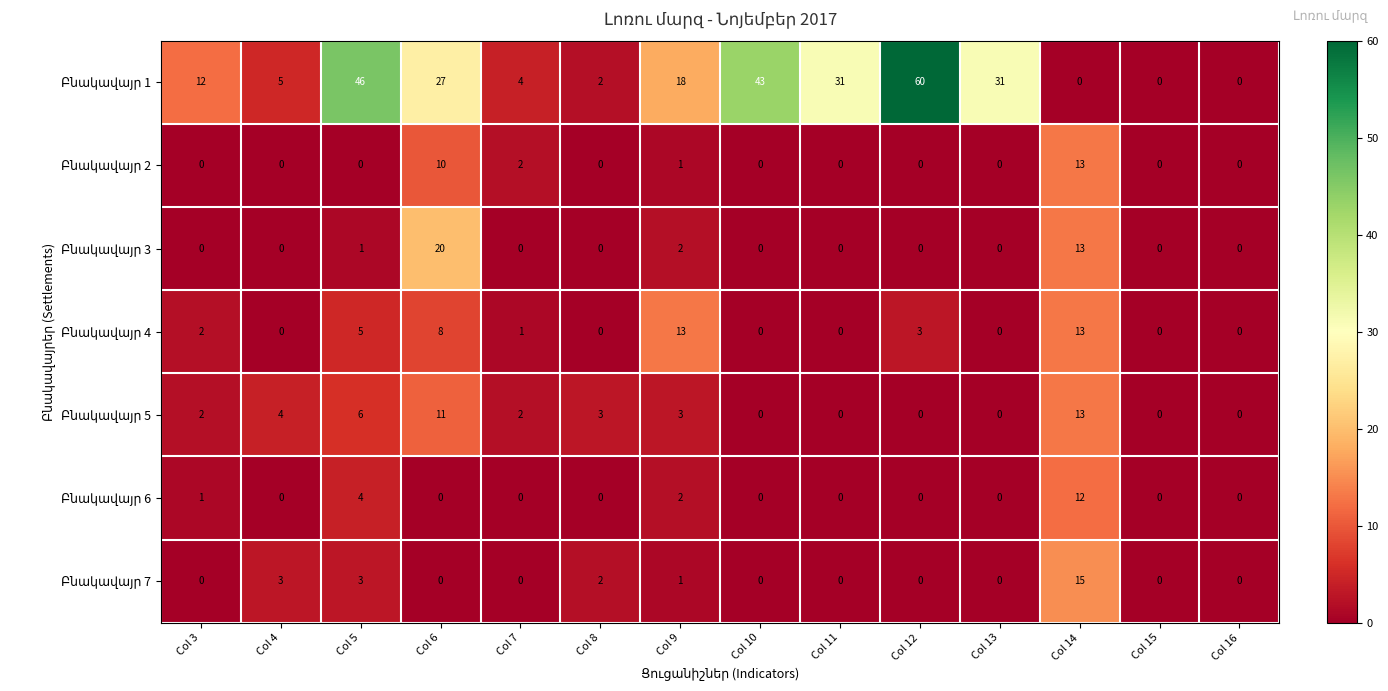

What is the difference between the highest and lowest values at Col 4?

5